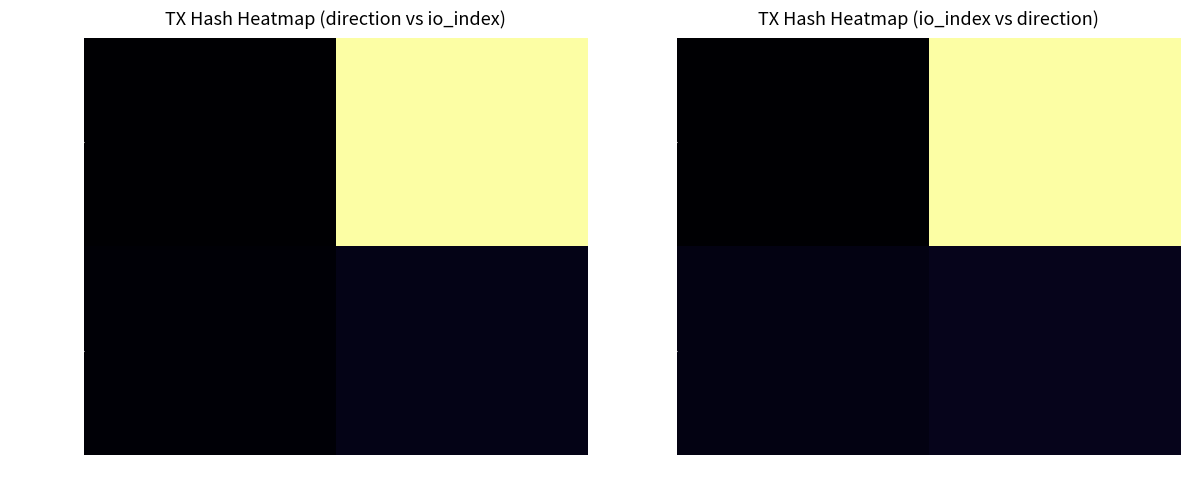

Which series has the widest spread of values?

7d367bf4...